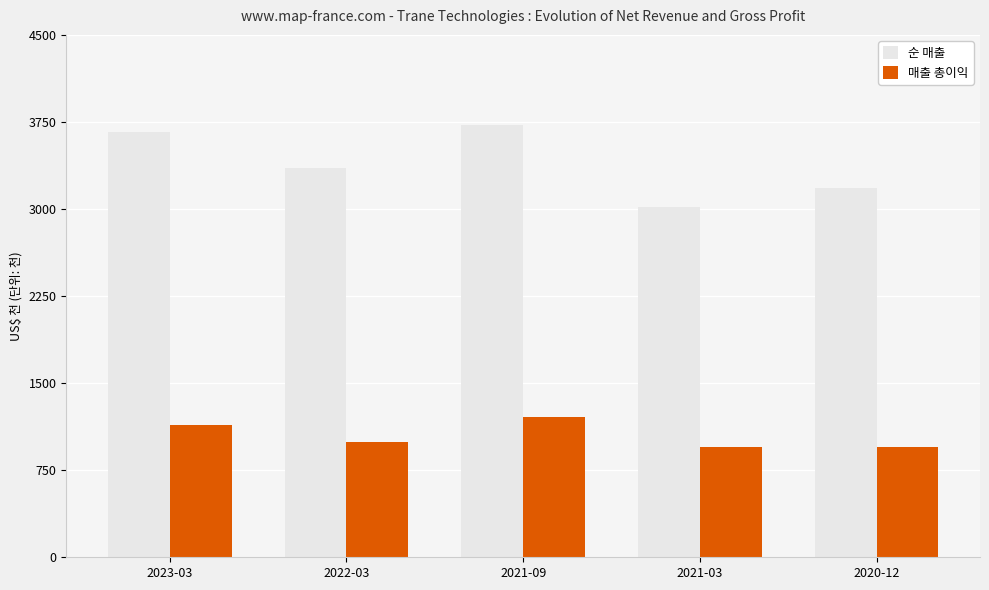

Rank the series by their maximum value, from highest to lowest.

순 매출, 매출 총이익